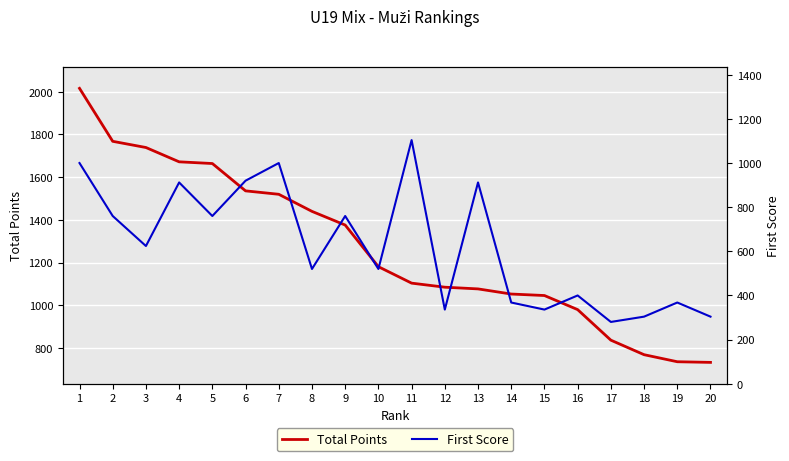

Between 1 and 6, which series saw the biggest shift?

Total Points